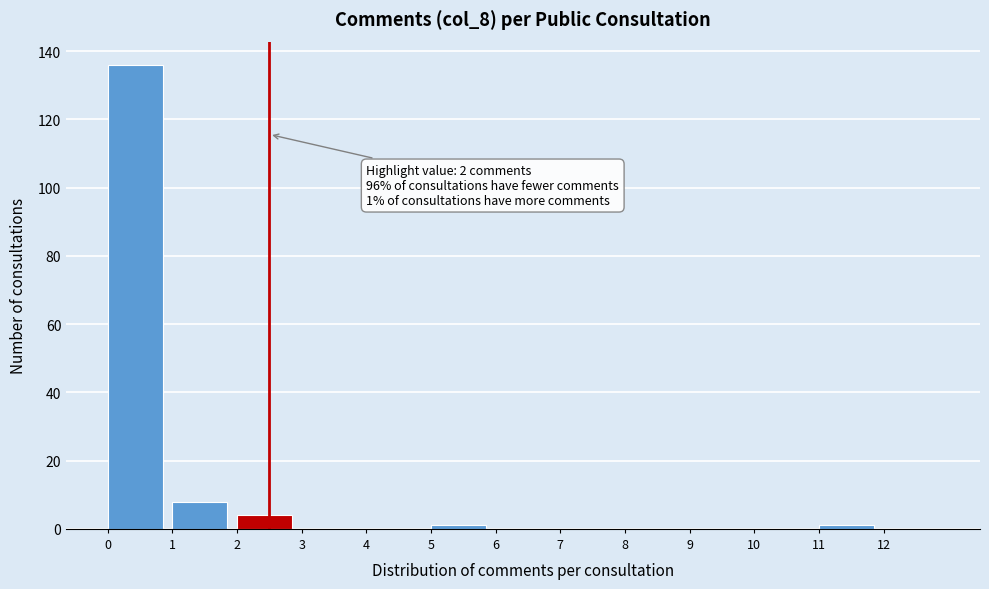

Over which range of the x-axis is the bar tallest?

0 to 1